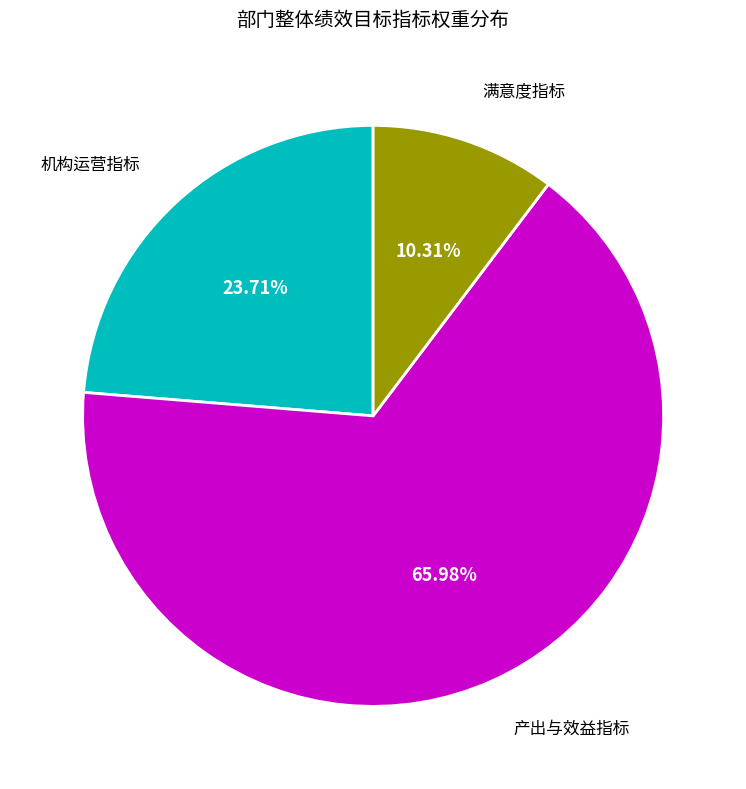

Does any single category account for the majority?

Yes